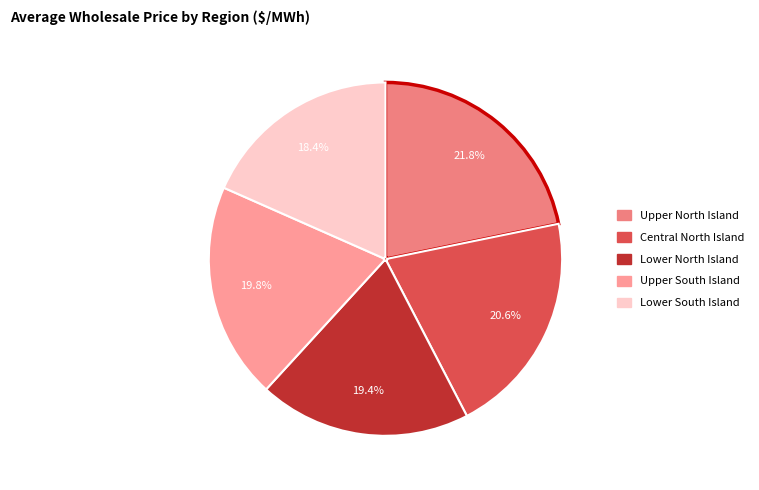

Is it true that Upper North Island is 28% of the pie?

False